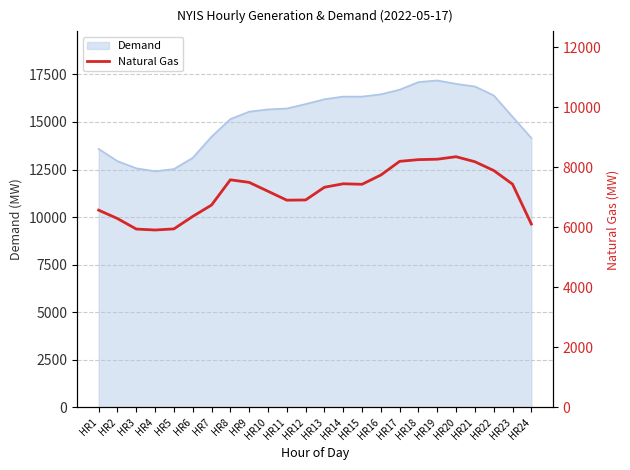

What is the sum of all values?

172631